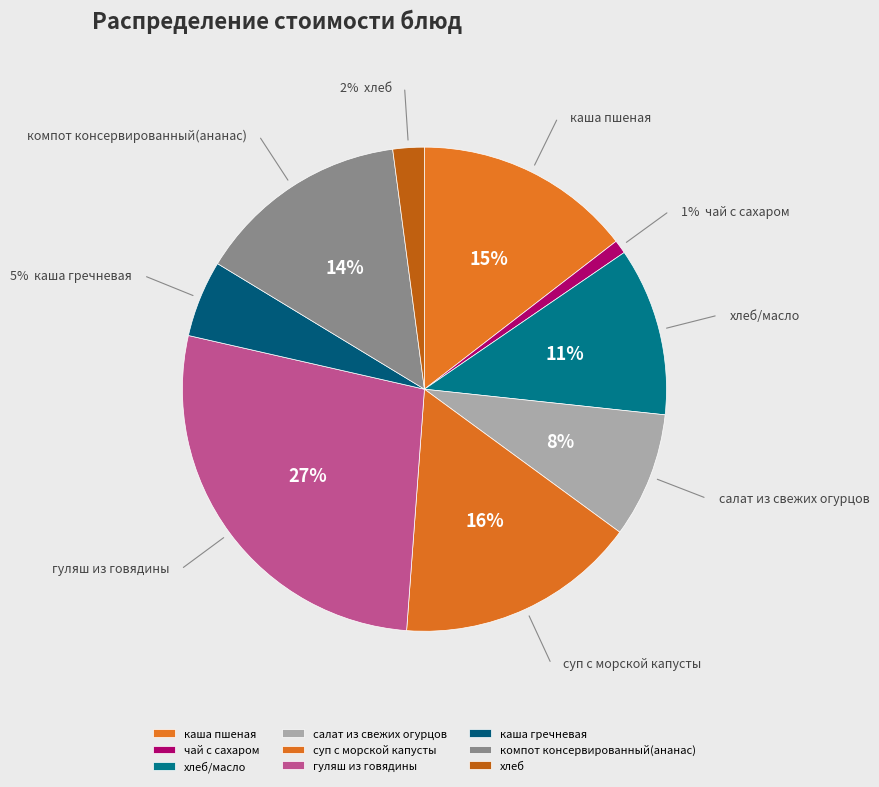

To the nearest percent, what is the combined percentage of хлеб/масло and хлеб?

13%